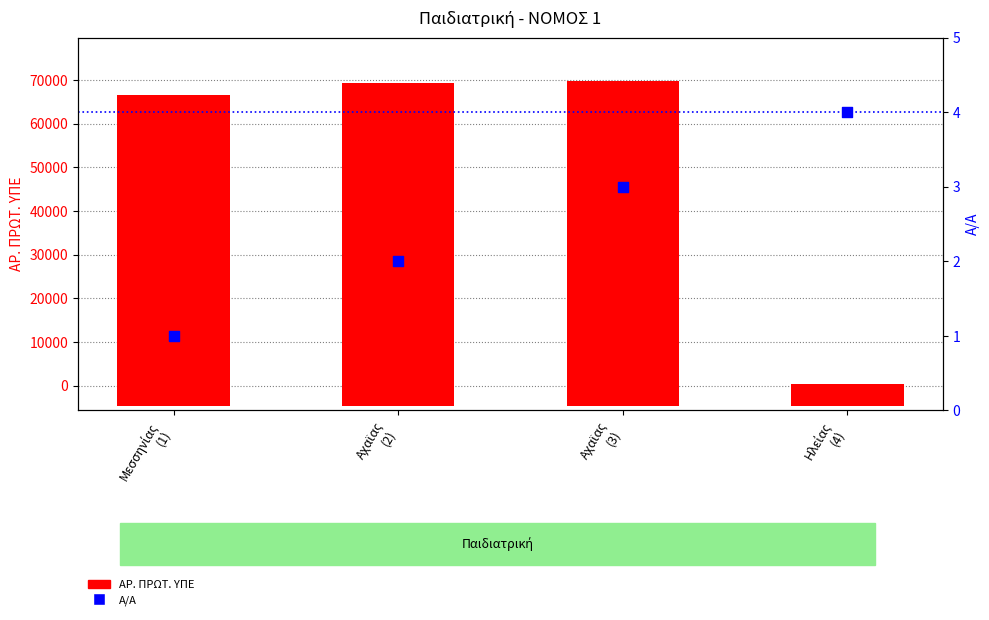

Which series has the widest spread of Y values?

ΑΡ. ΠΡΩΤ. ΥΠΕ